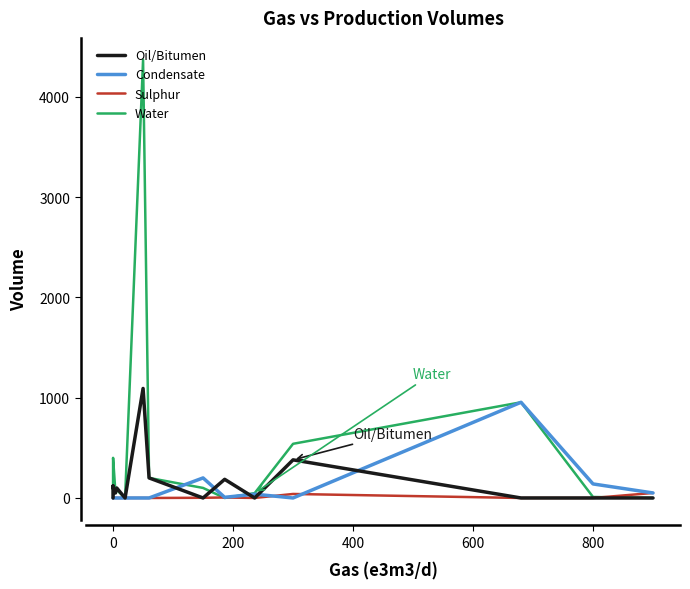

Does the chart have visible grid lines?

No